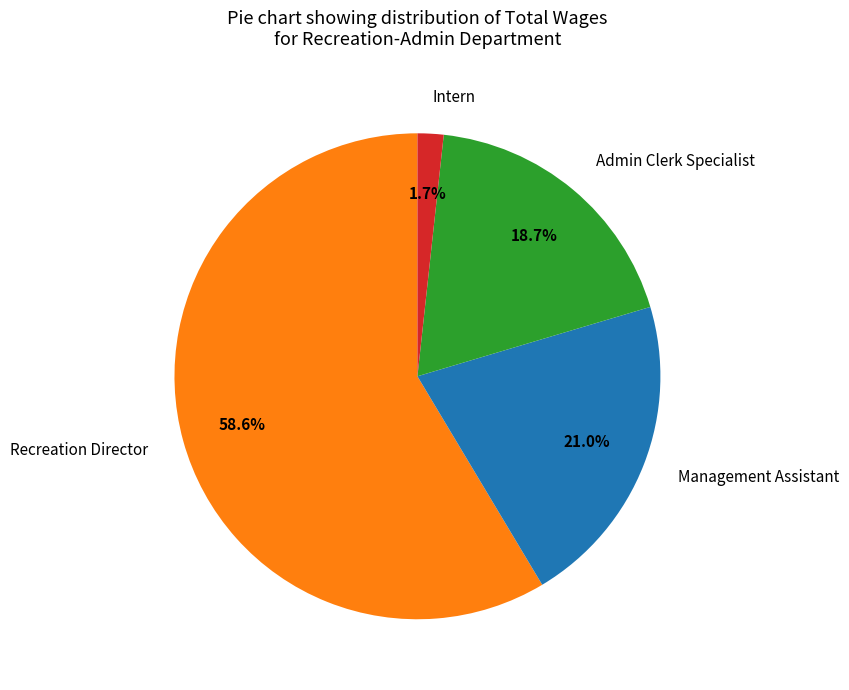

What is the majority slice?

Recreation Director